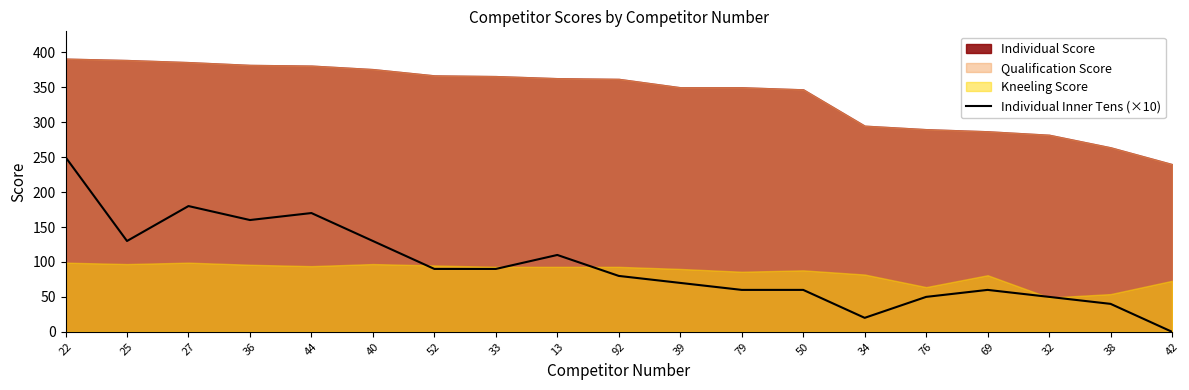

What is the label of the 11th point from the left?

39